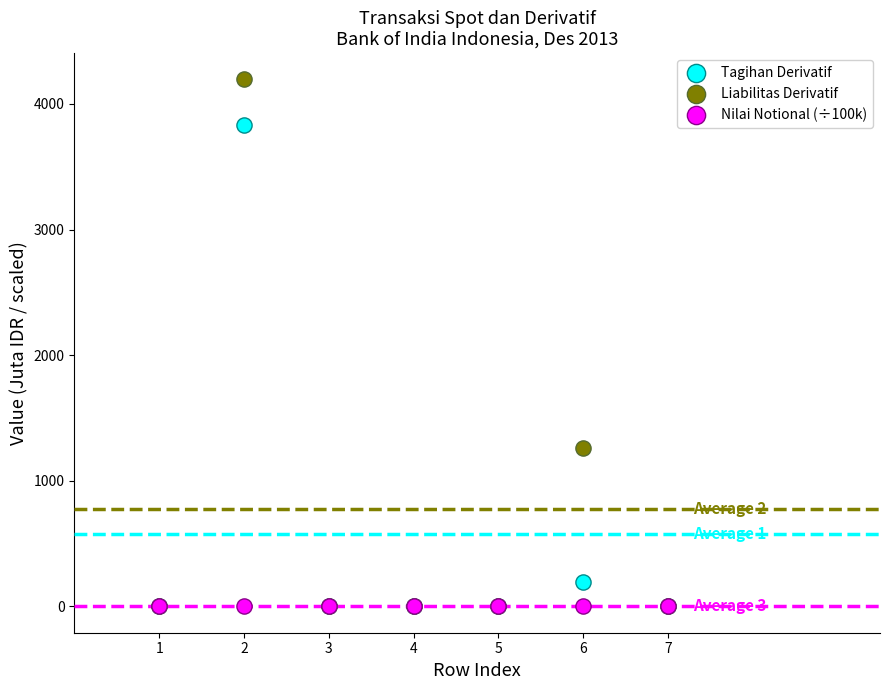

Which series contains the highest Y value?

Liabilitas Derivatif